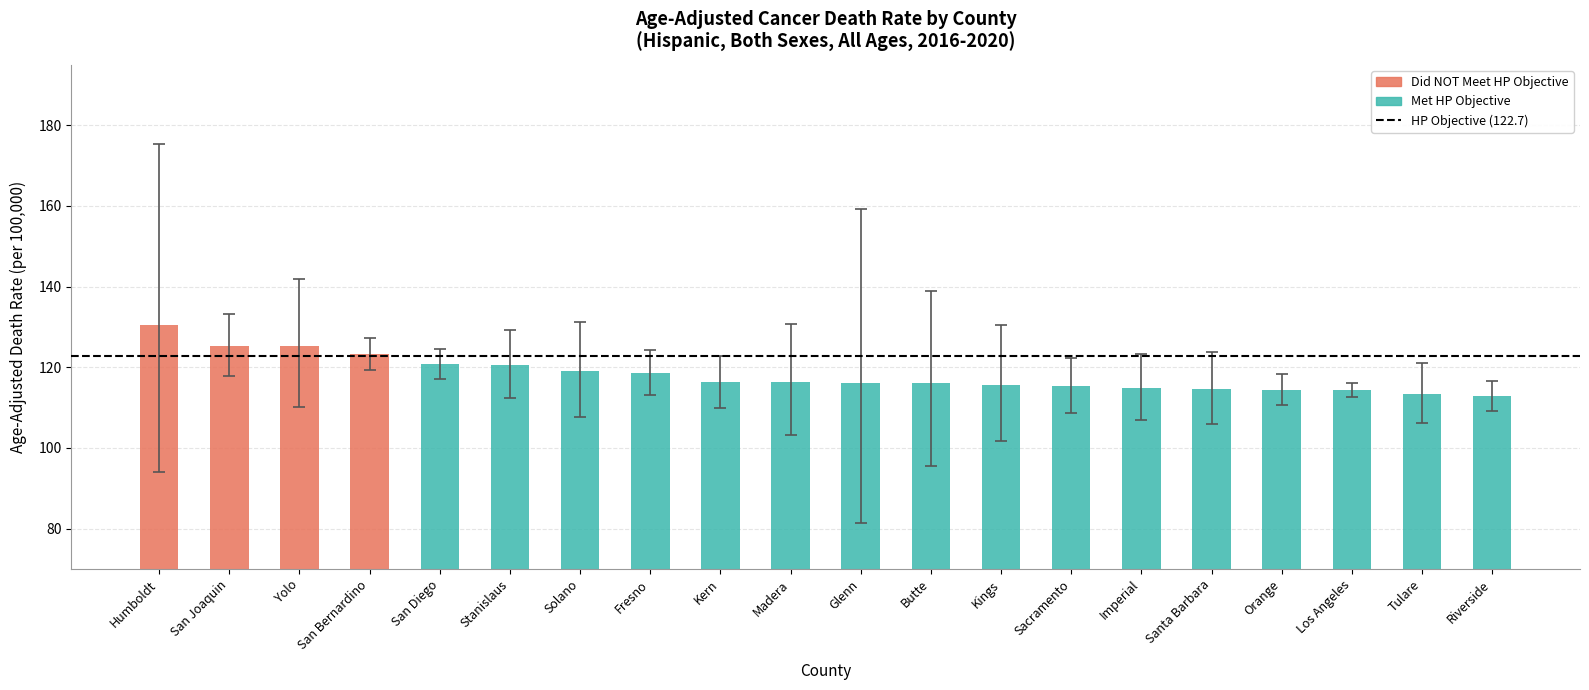

What position from the right is Riverside?

1